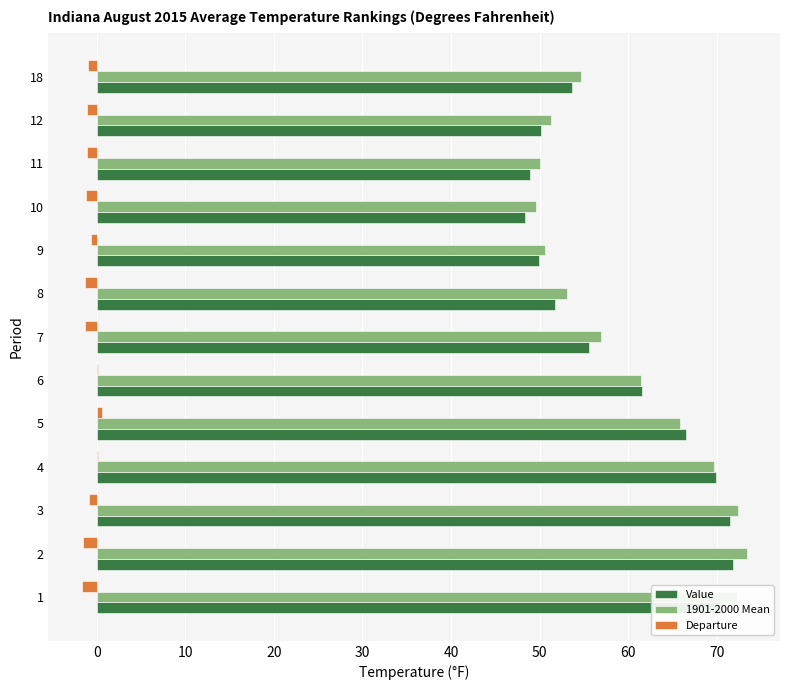

Which series changed the most between 5 and 12?

Value